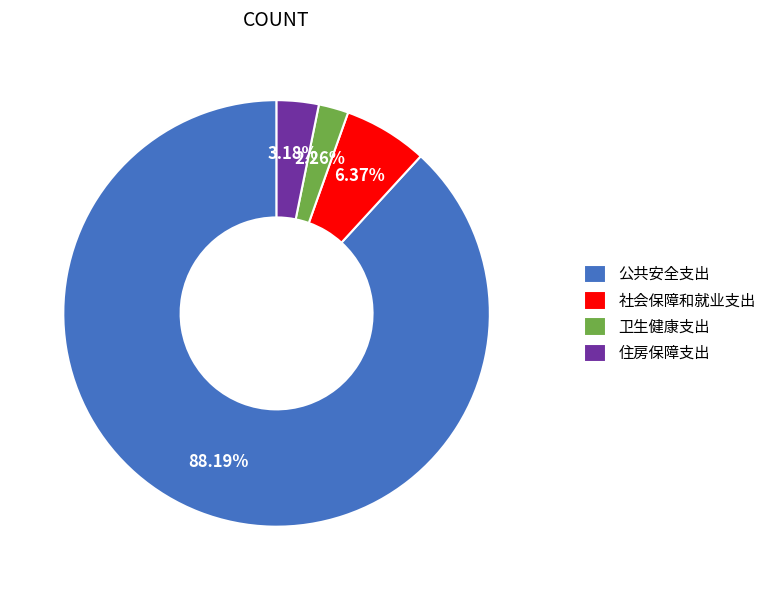

Is 公共安全支出 the majority of the pie?

Yes